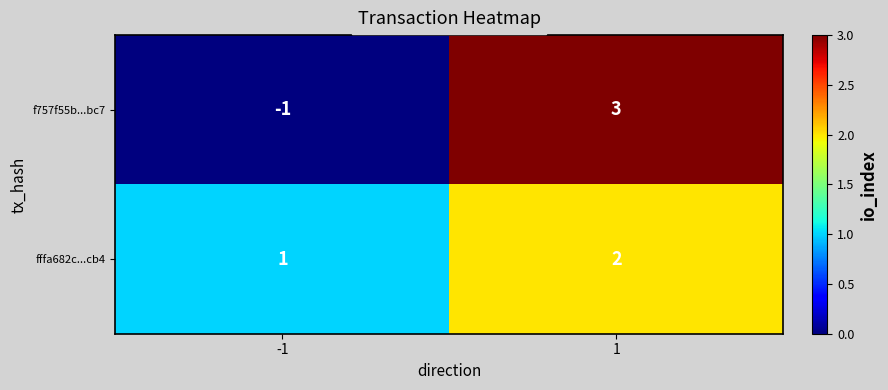

What value does the f757f55b...bc7 series have at 1?

3